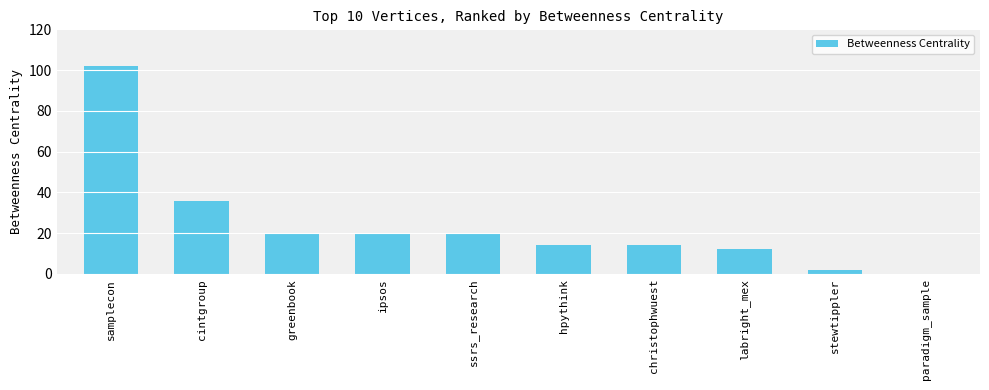

What is the maximum value shown in the chart?

102